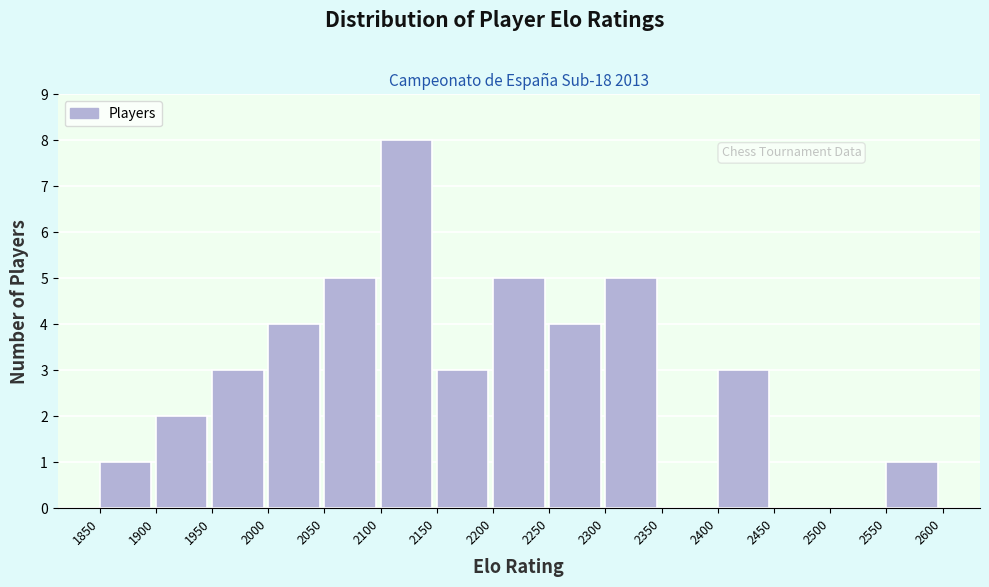

Which range on the x-axis has the tallest bar?

2100 to 2150